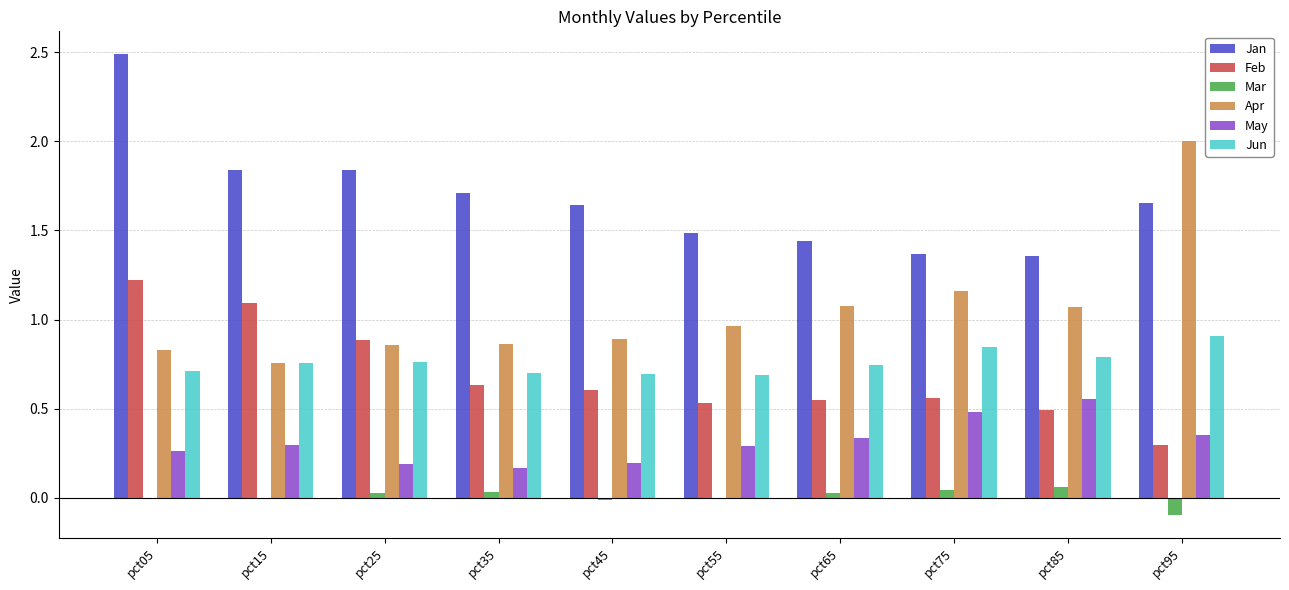

Which series changed the most between pct35 and pct55?

Jan